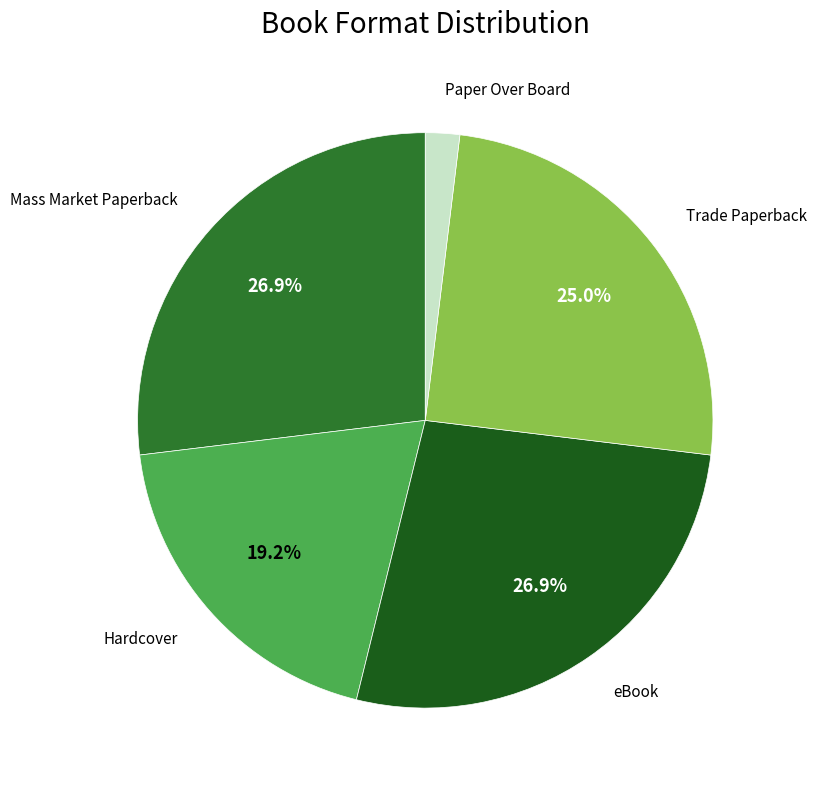

Count the number of slices in the pie.

5